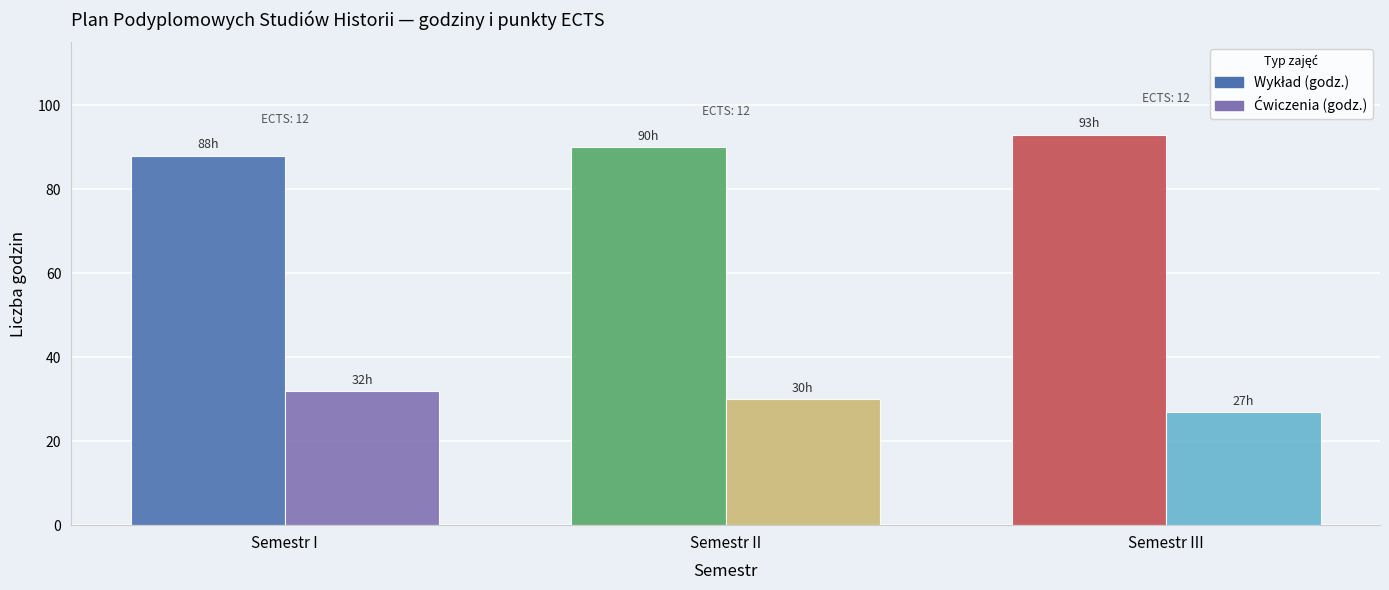

What is the difference between the highest and lowest values at Semestr III?

66